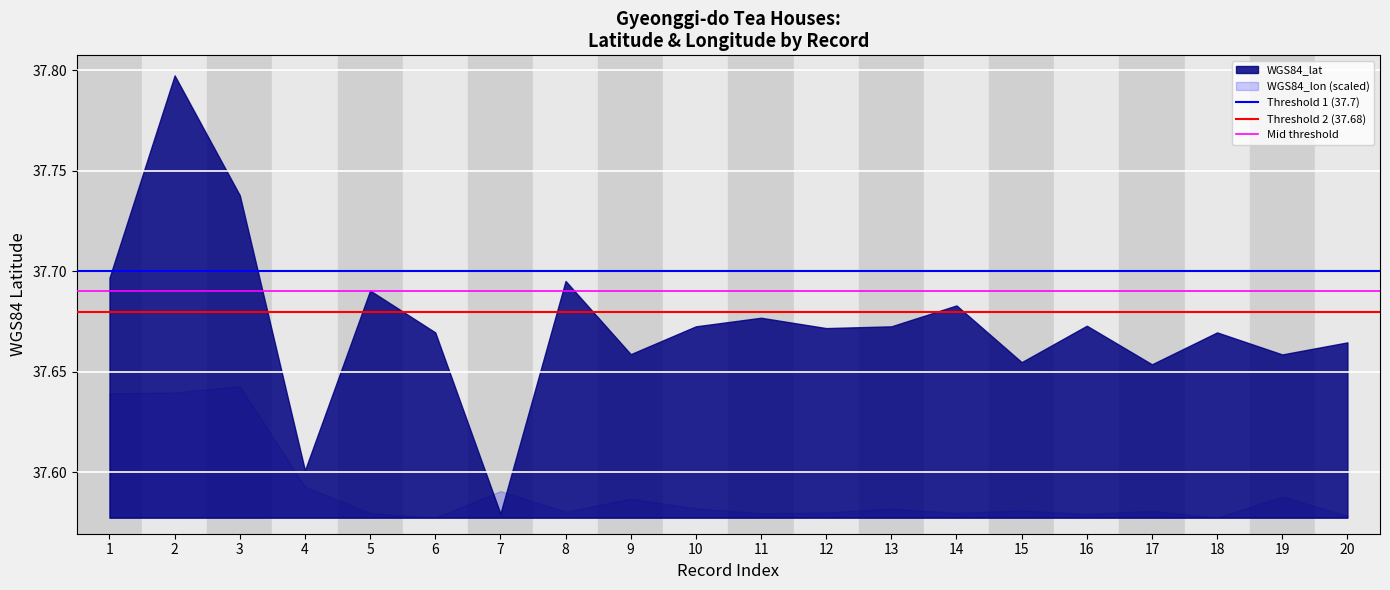

Is the value of Threshold 1 (37.7) at 2 greater than the value of Threshold 2 (37.68) at 1?

Yes